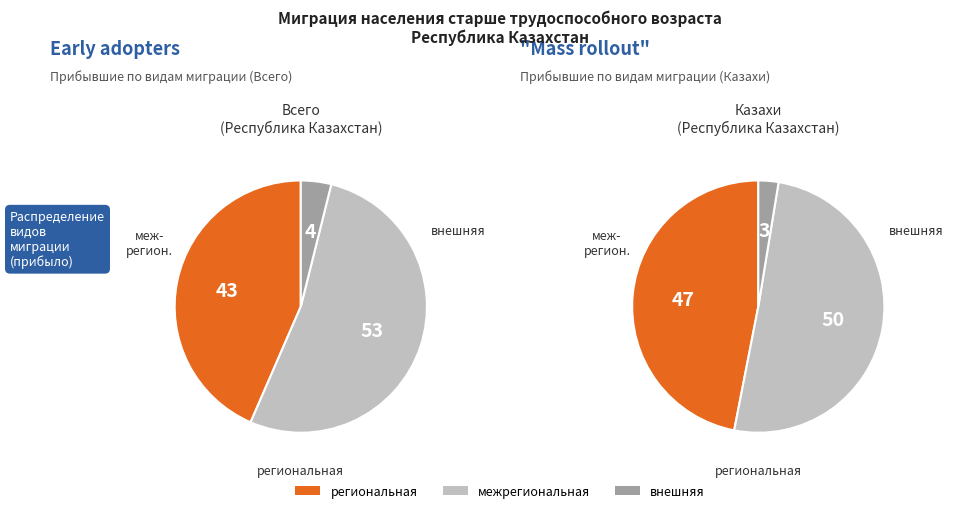

Count the number of slices in the pie.

3